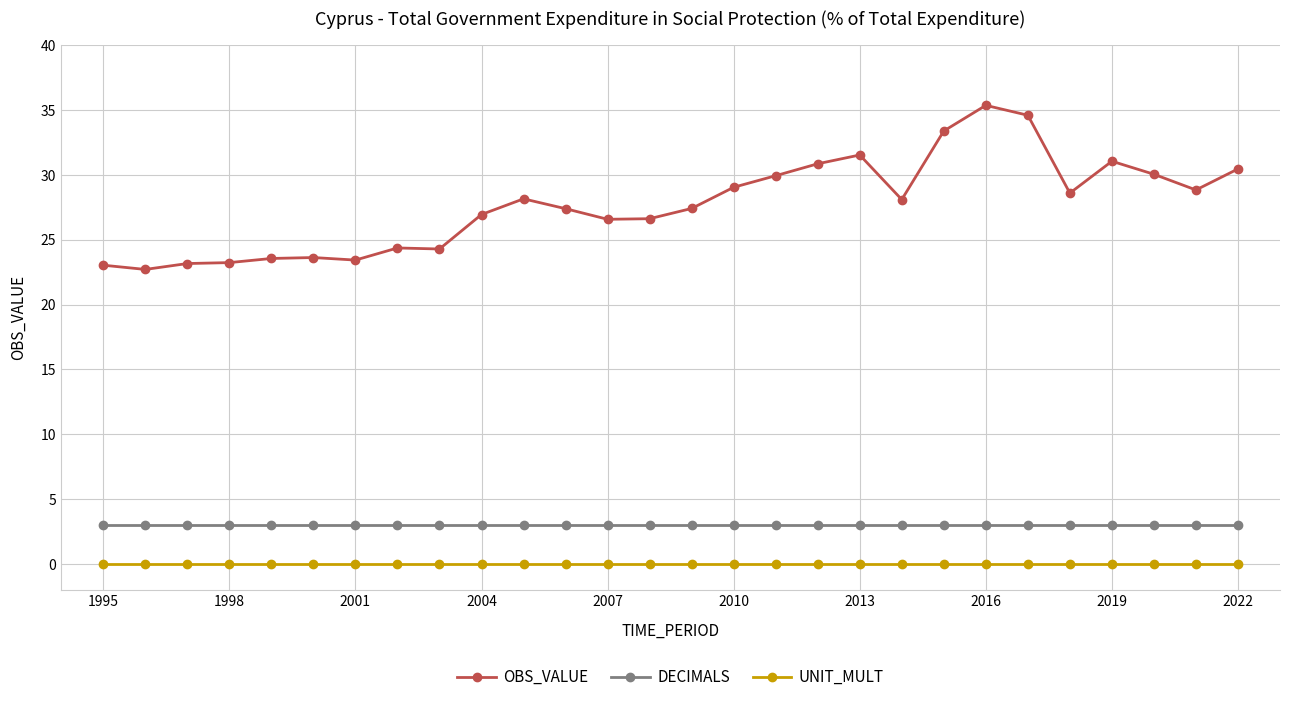

At how many categories does at least one series exceed 7?

28